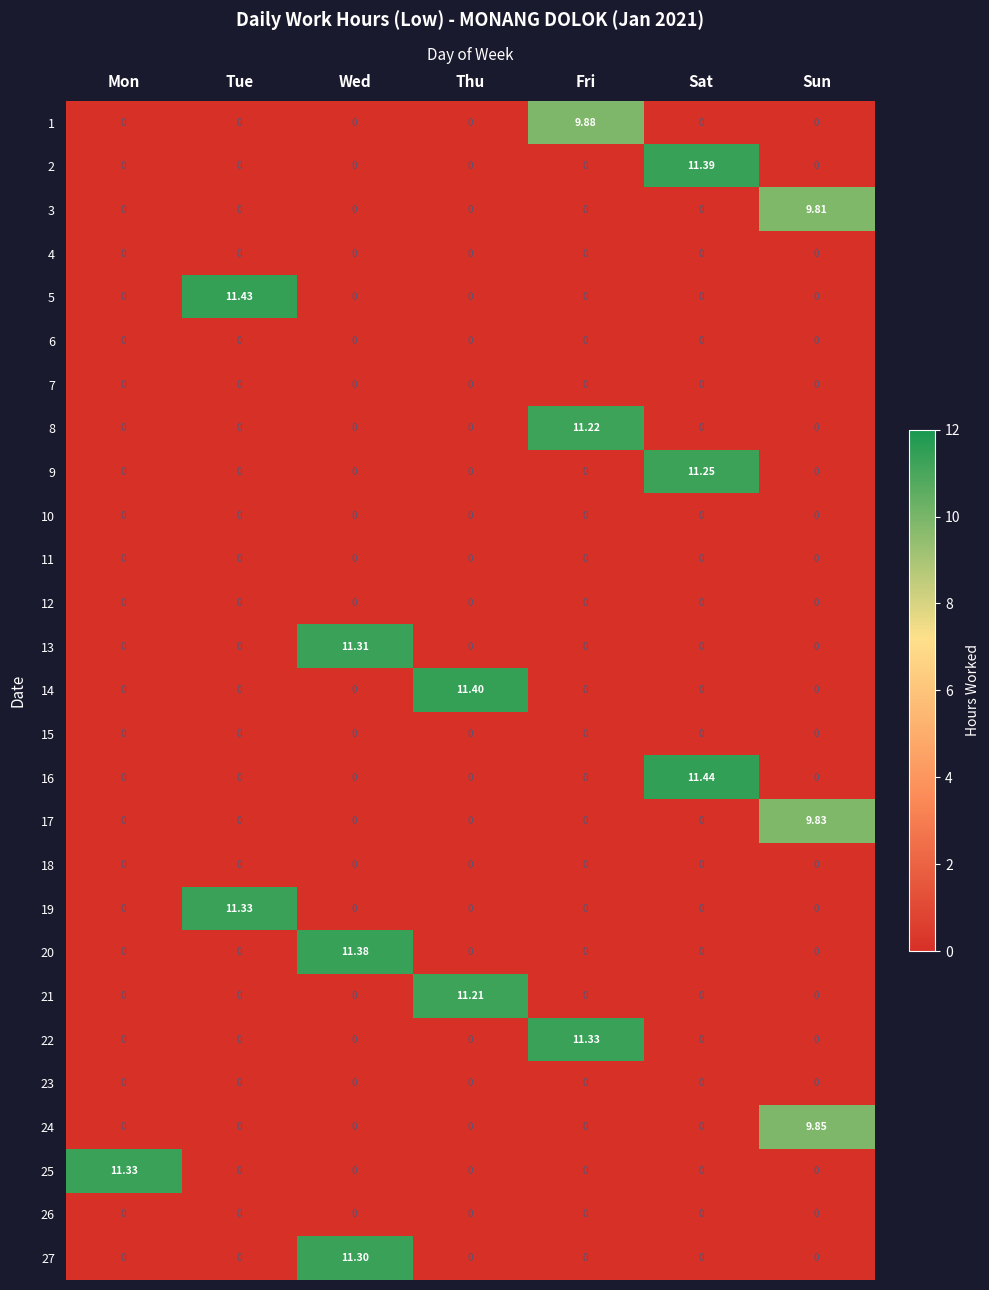

Between Thu and Sat, which series saw the biggest shift?

16